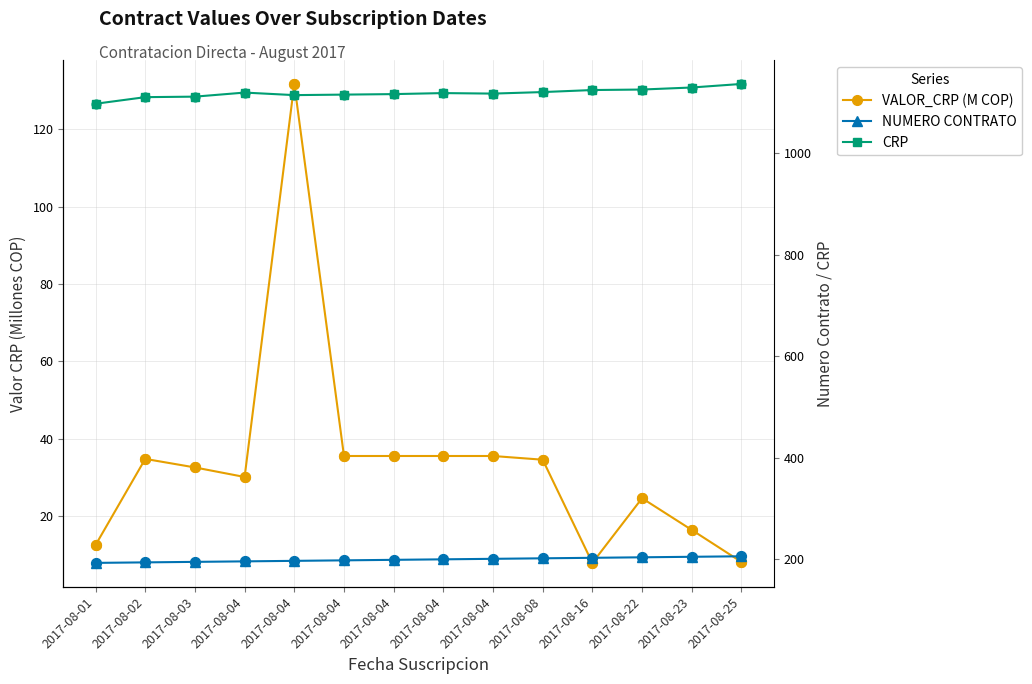

Which series has the largest total across all categories?

CRP